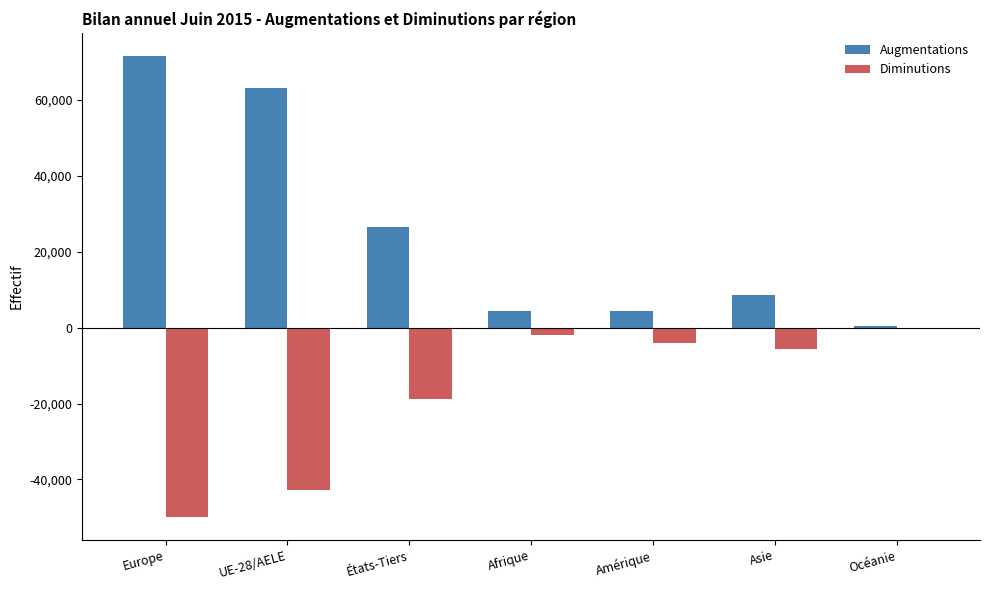

The value of Diminutions at Europe is -49857. True or false?

True